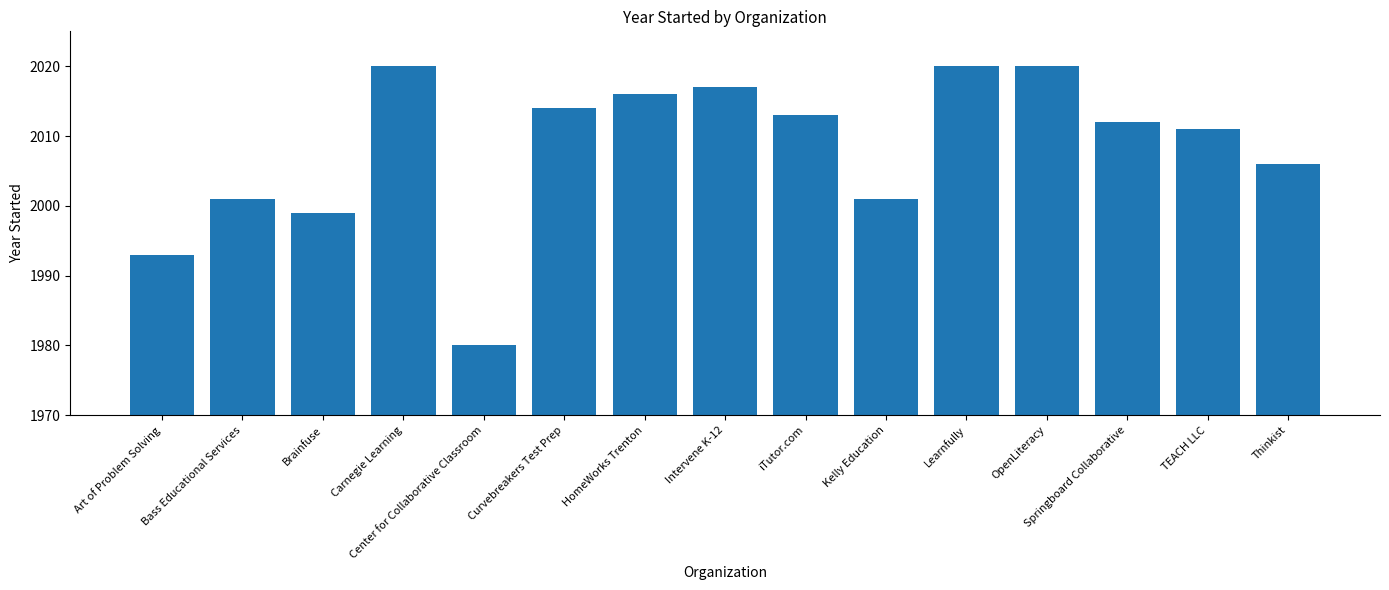

Read the value at HomeWorks Trenton, to the nearest 5.

2015